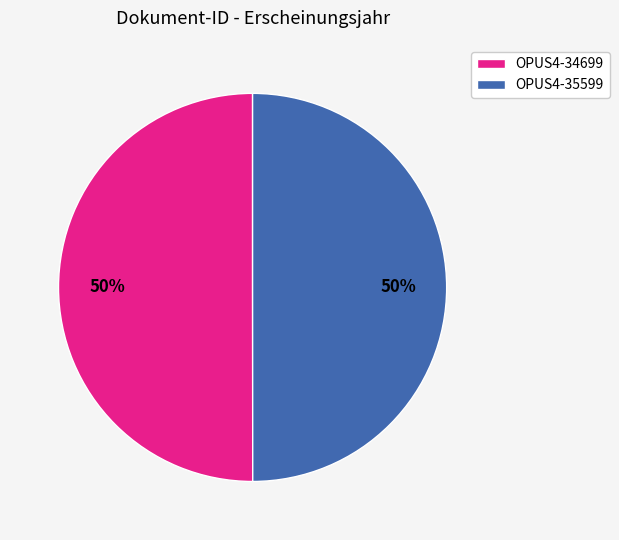

Do OPUS4-35599 and OPUS4-34699 together represent more than half of the pie?

Yes